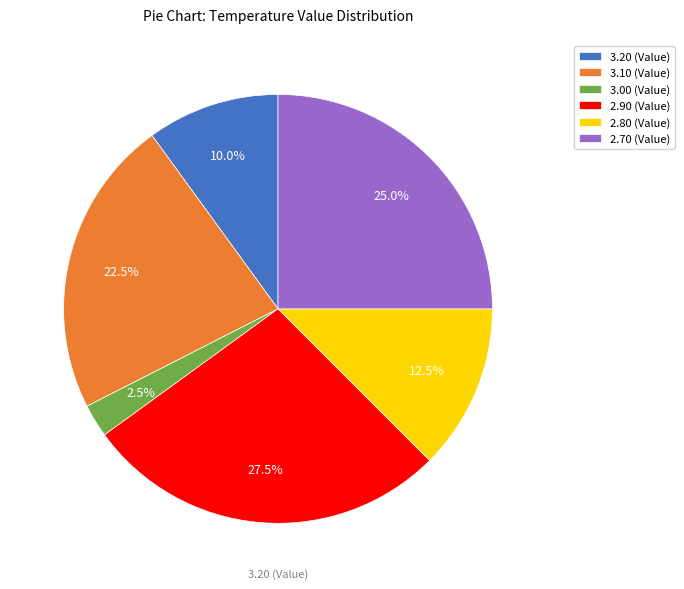

Rank the categories by value from lowest to highest.

3.00 (Value), 3.20 (Value), 2.80 (Value), 3.10 (Value), 2.70 (Value), 2.90 (Value)